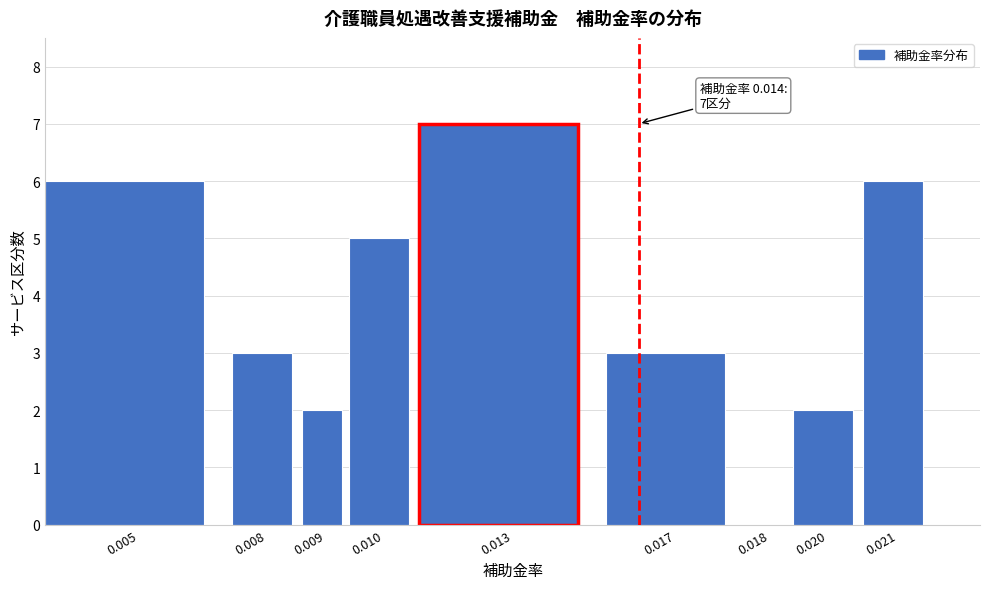

Reading right to left, what are all the values shown in this chart?

0.021=6	0.020=2	0.018=0	0.017=3	0.013=7	0.010=5	0.009=2	0.008=3	0.005=6